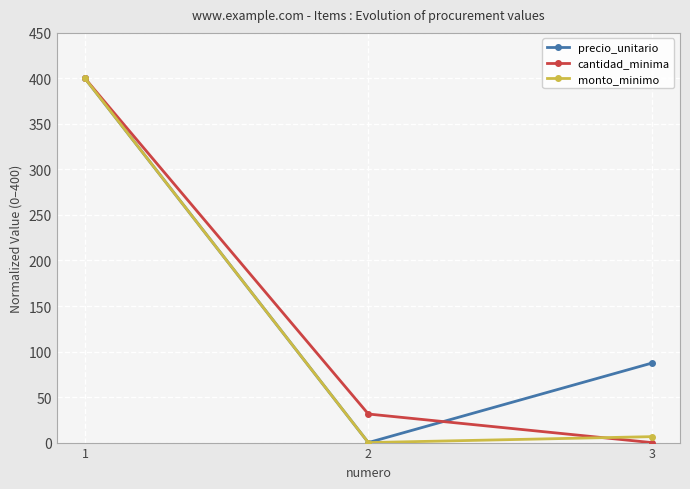

What is the greatest value displayed?

400.0